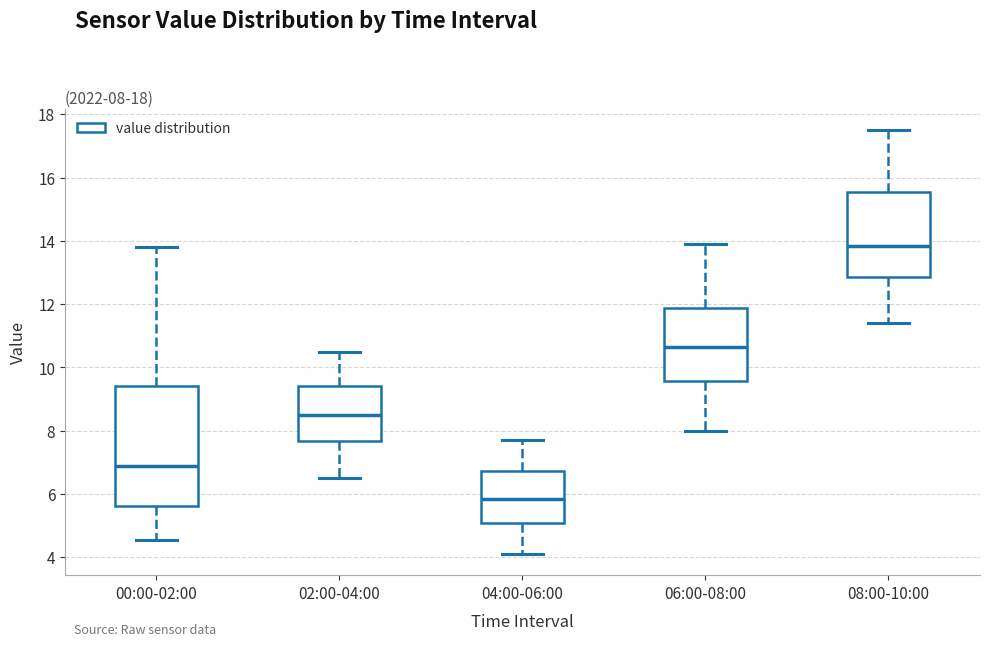

Which box is the tallest, from its lower edge to its upper edge?

00:00-02:00